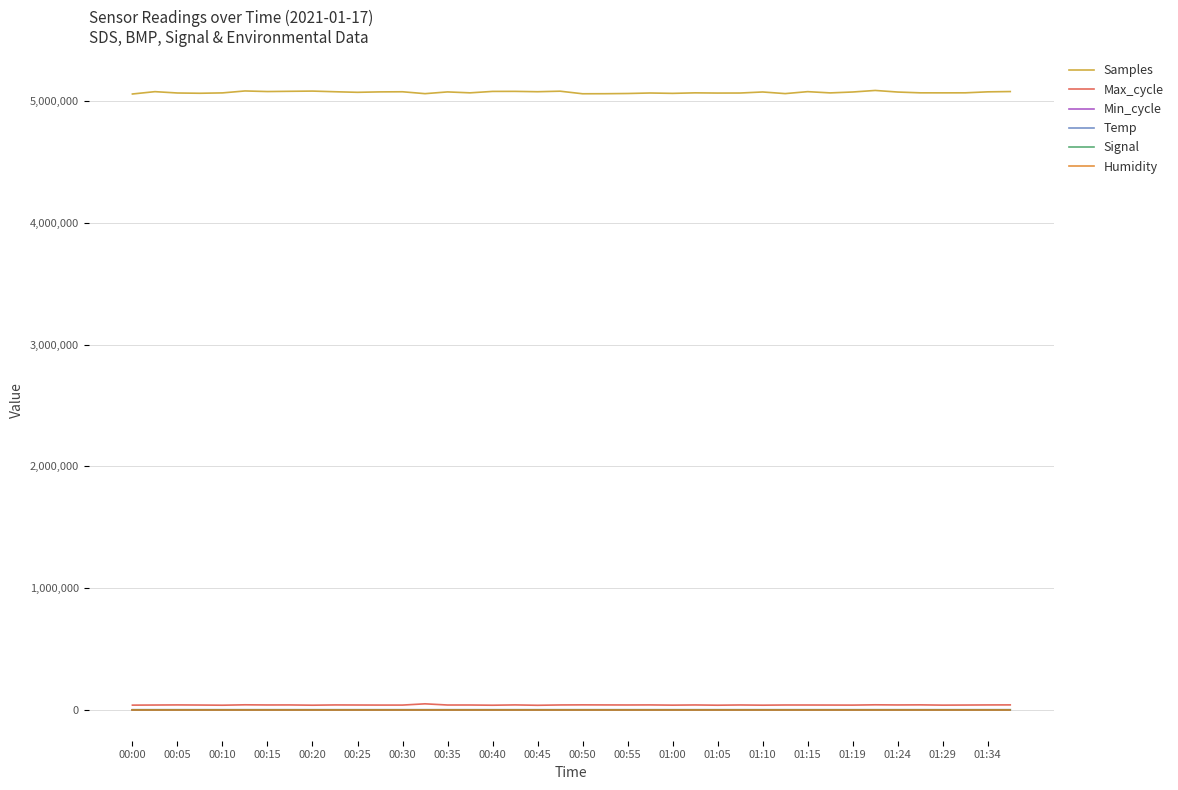

Which series has the widest spread of values?

Samples